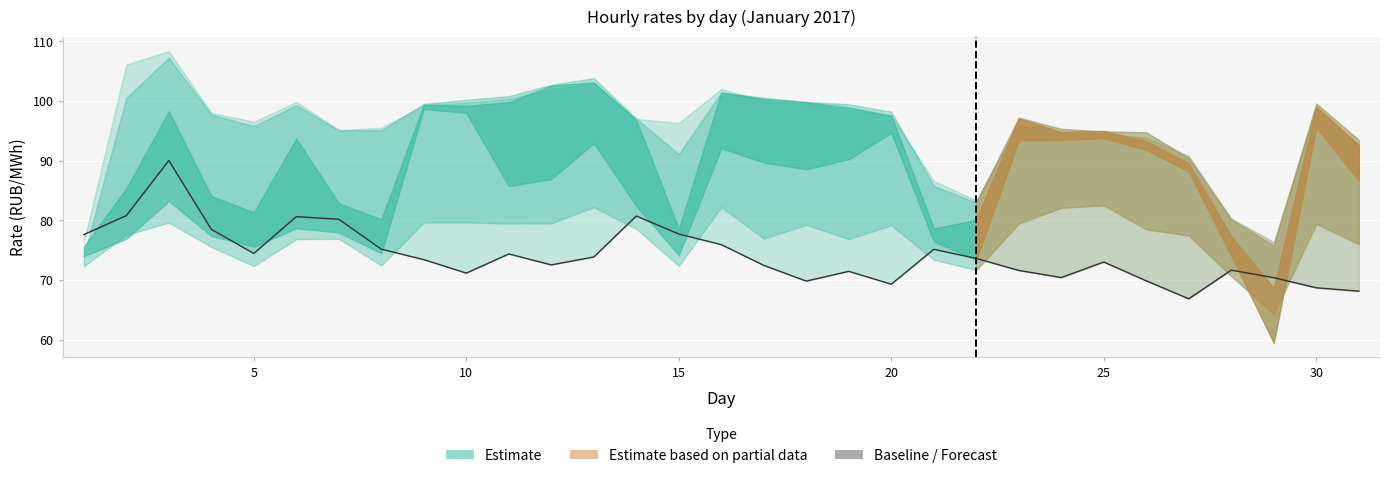

How many lines are shown in the chart?

1